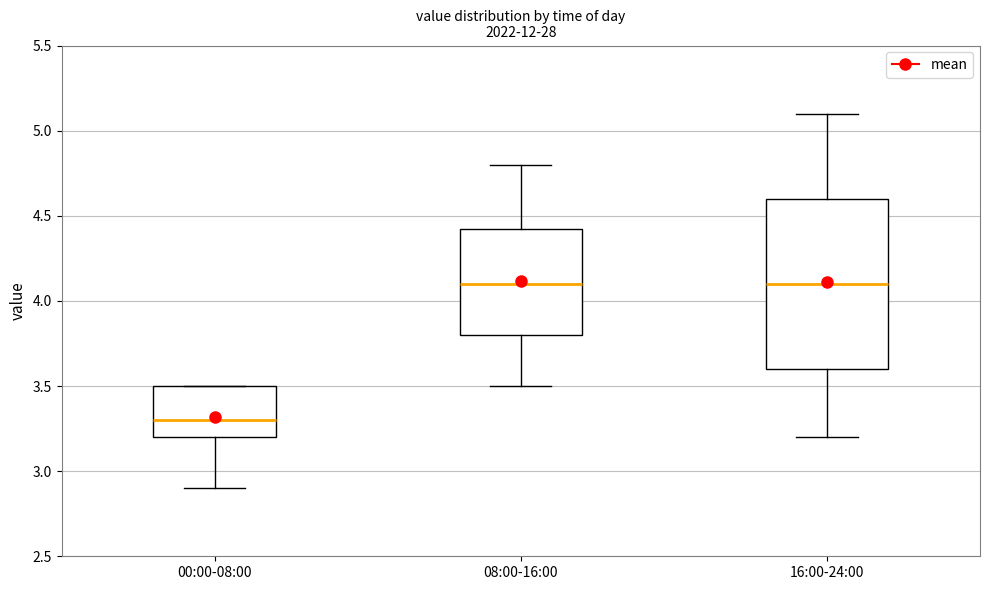

Where is the lower edge of the box for 00:00-08:00 on the y-axis? The values are not printed on the chart, so give them approximately, as read against the axis.

3.20